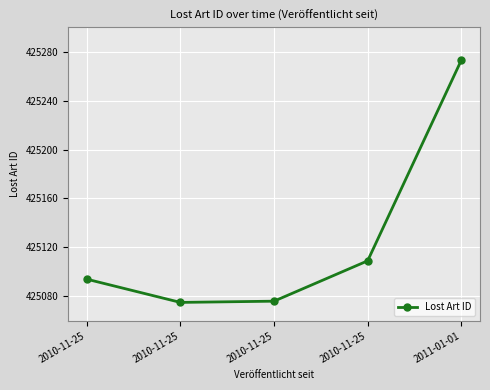

Reading left to right, extract all data points from this chart.

425094	425075	425076	425109	425273